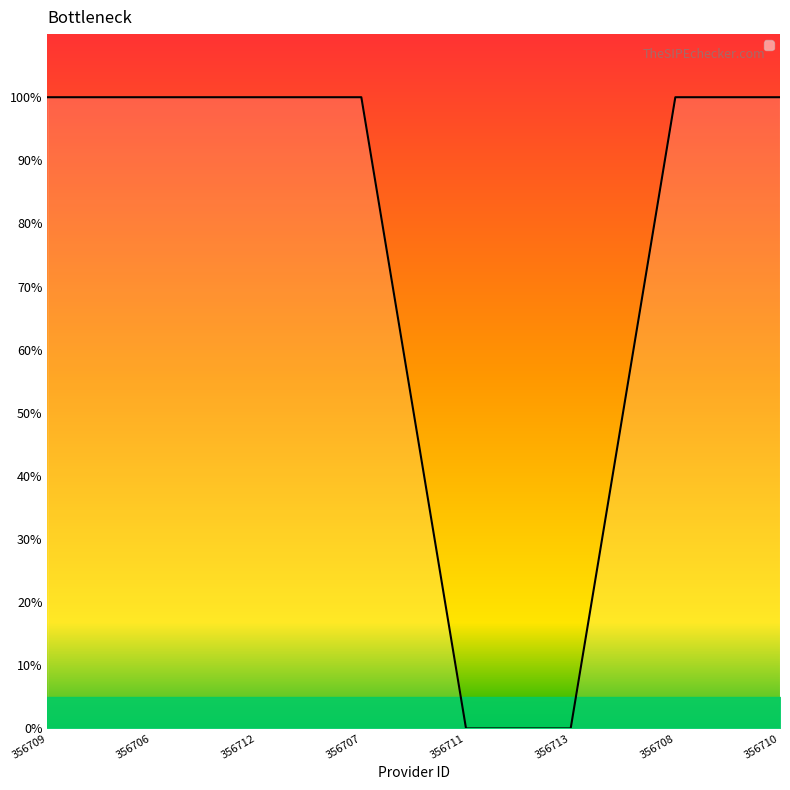

Where is the data nearest to the value 0?

356711